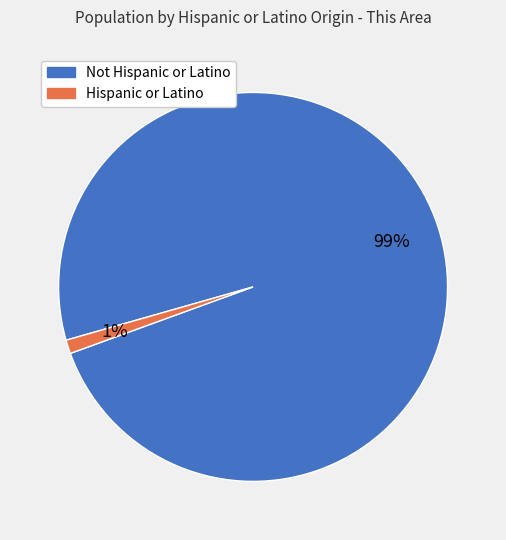

Count the number of slices in the pie.

2